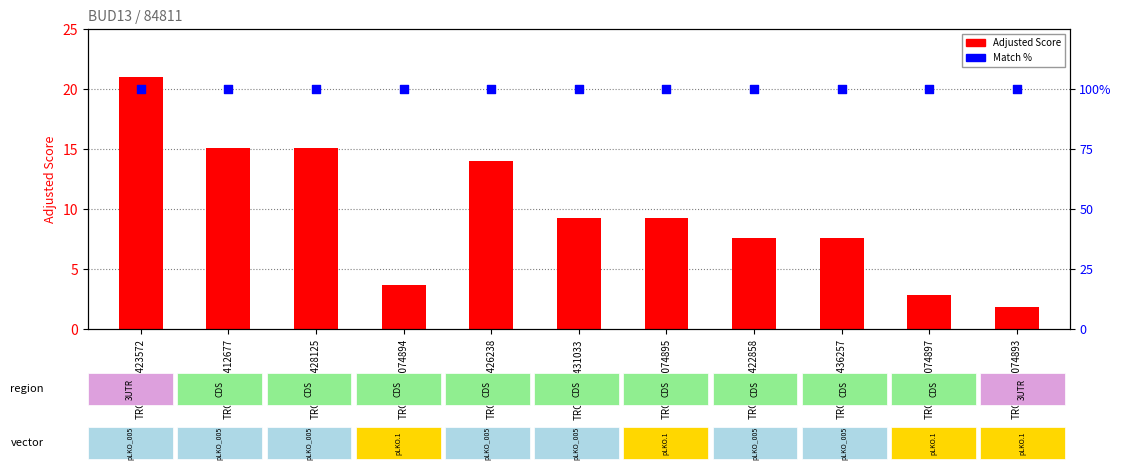

What is the total value across all series at TRCN0000423572?

121.0